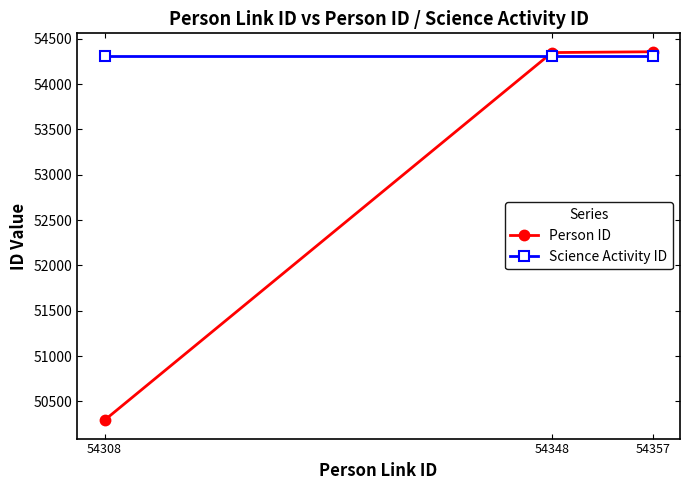

What is the minimum value for Science Activity ID?

54307